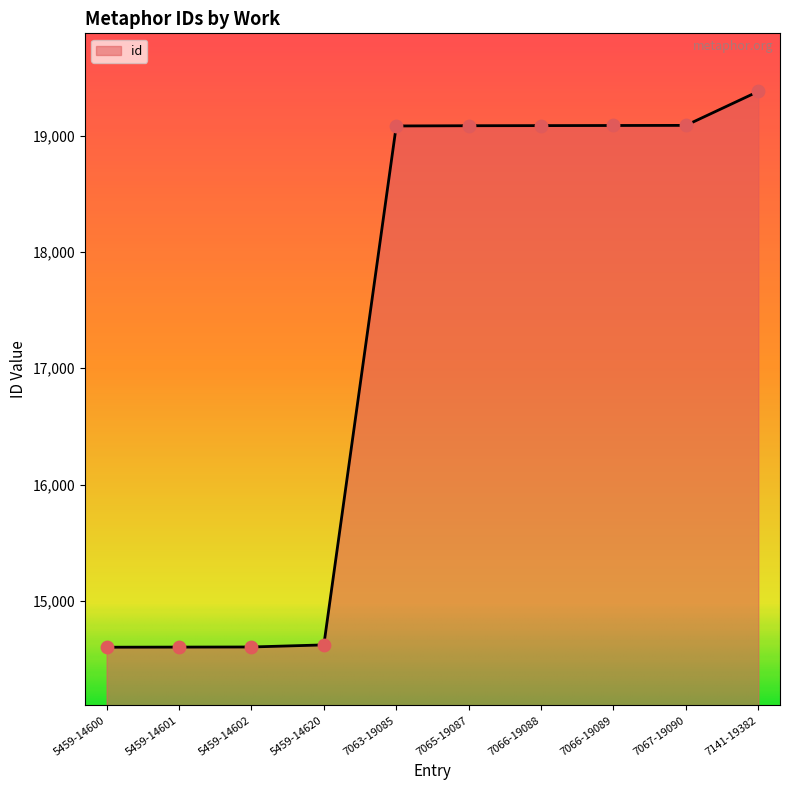

What is the ratio of the value at 7067-19090 to the value at 5459-14600?

1.3